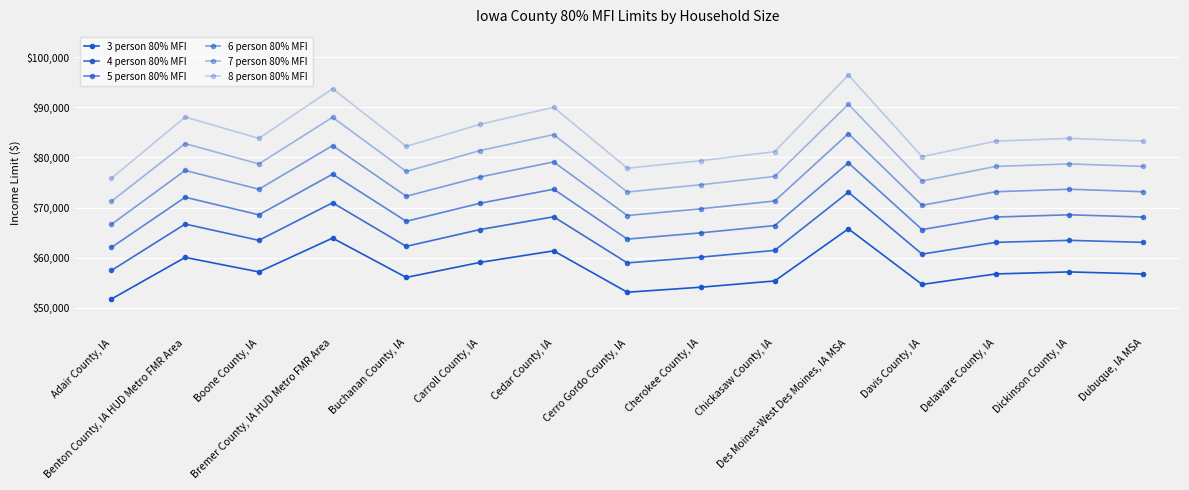

What is the difference between the 3 person 80% MFI values at Carroll County, IA and Benton County, IA HUD Metro FMR Area?

1000